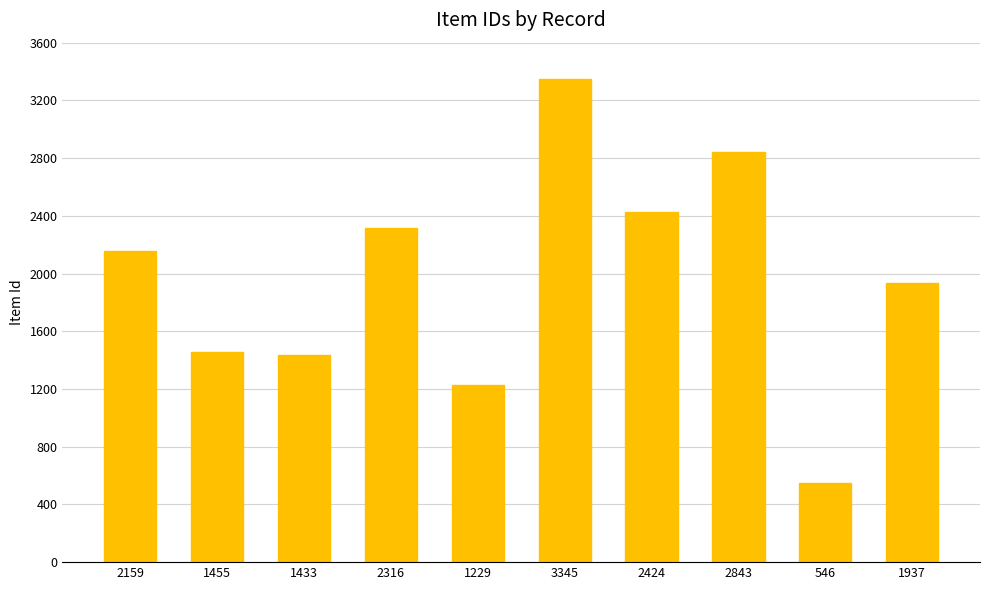

Approximately how many times larger is the value at 1433 compared to 3345?

0.4